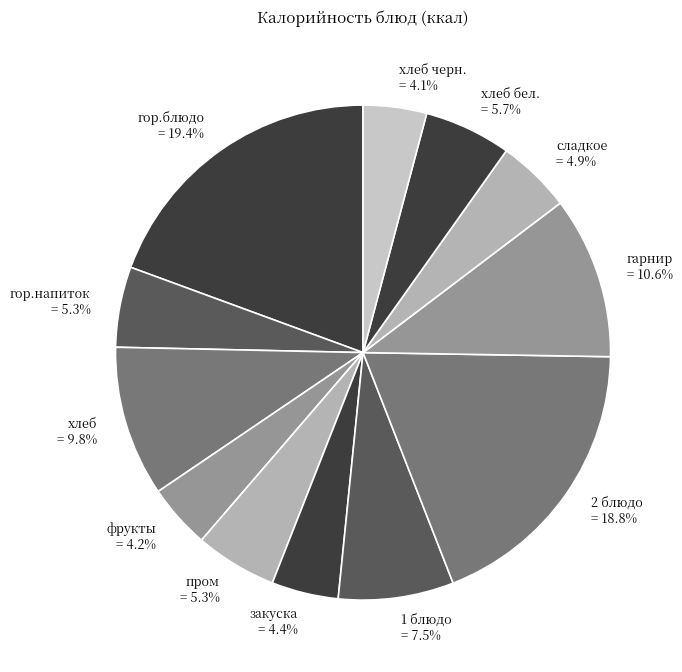

To the nearest percent, what is the combined percentage of пром and фрукты?

10%